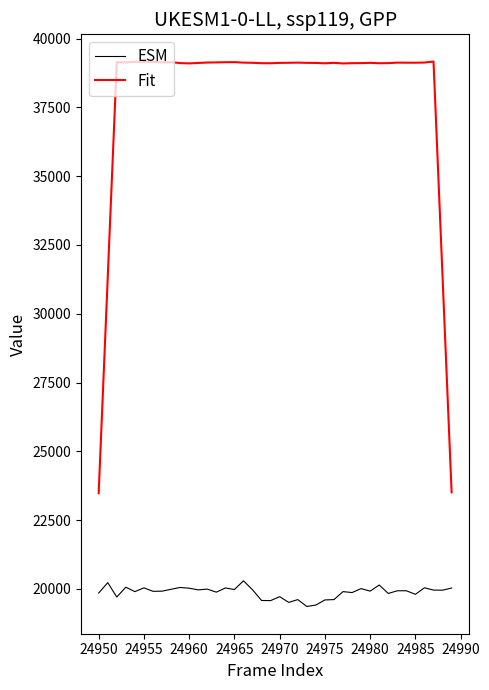

True or false: ESM and Fit intersect in this chart.

False